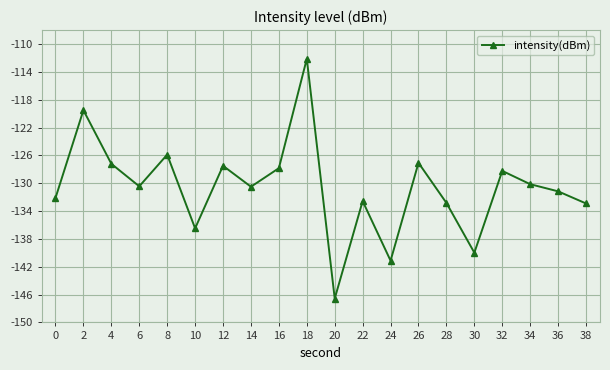

At which label does the data first exceed -130?

2